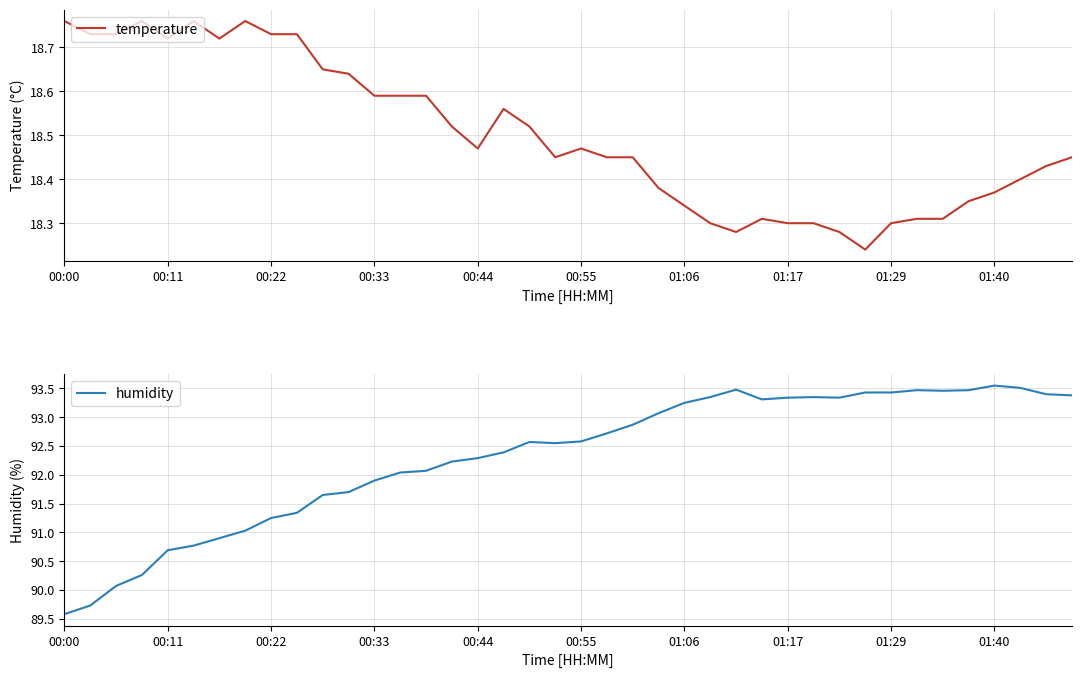

What is the total value across all series at 18?

111.1